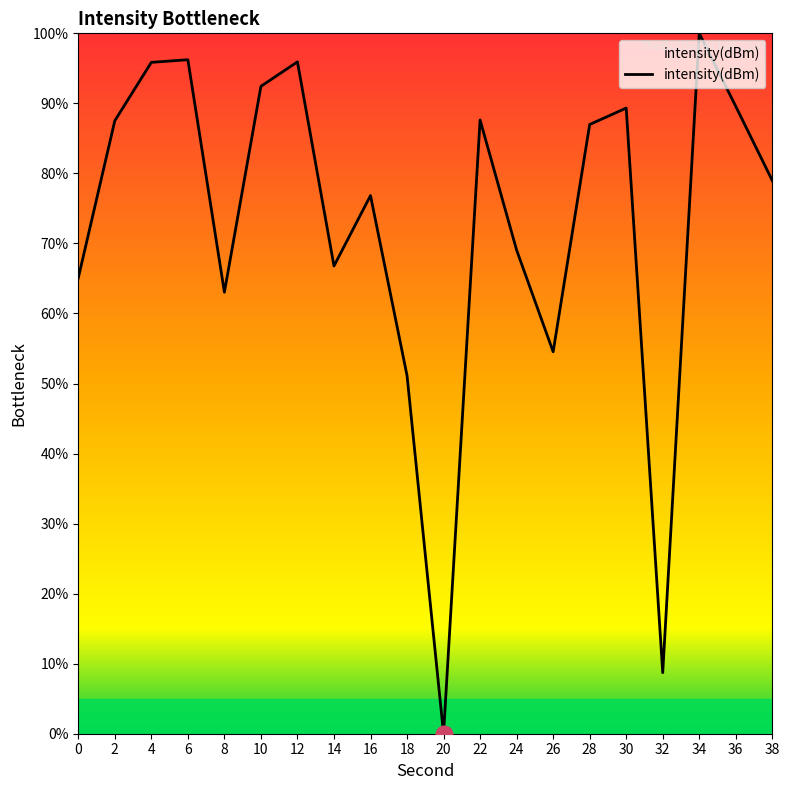

Count the number of values greater than 86.

10